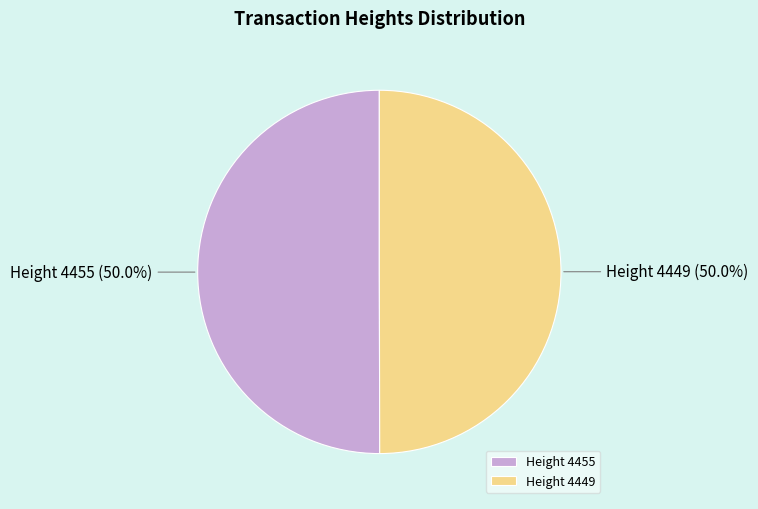

To the nearest percent, what is the average slice percentage?

50%